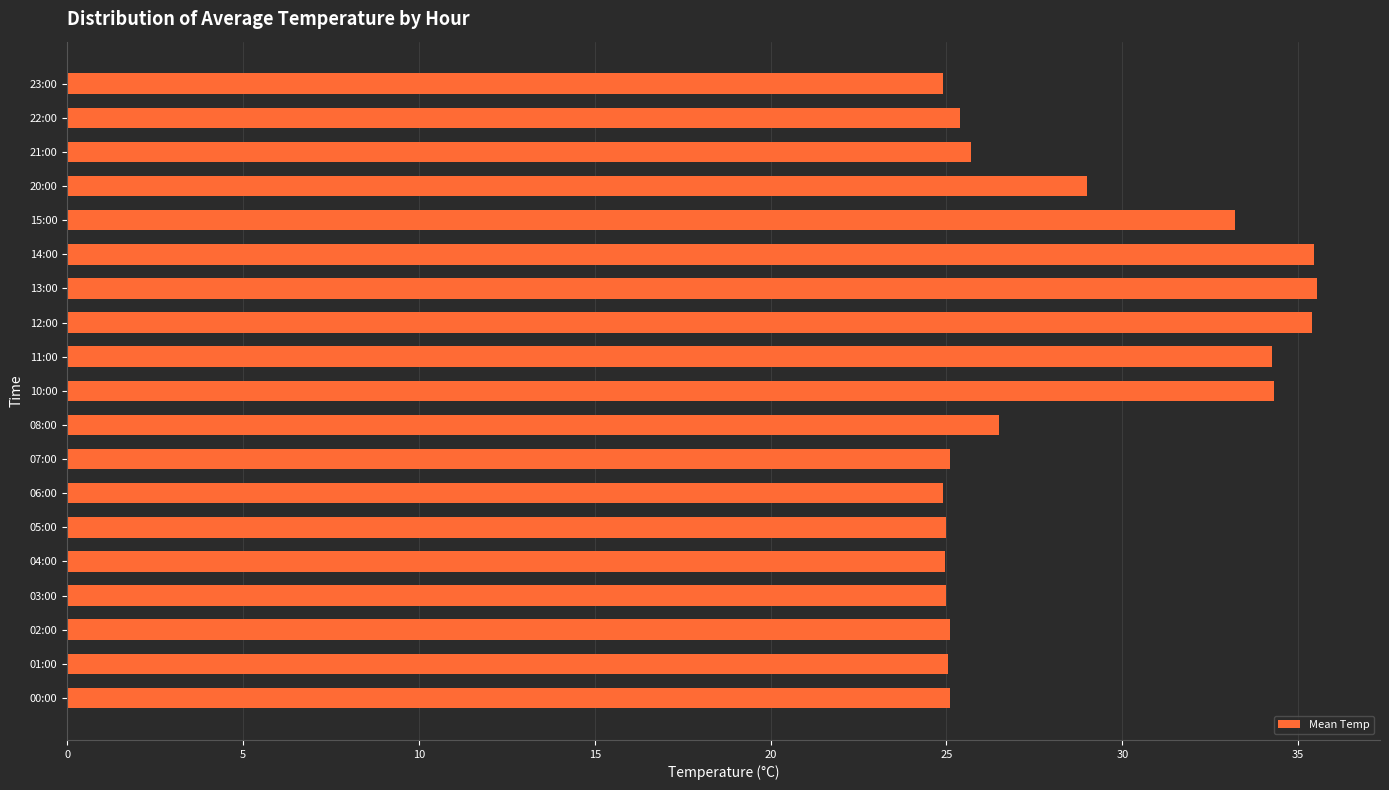

What is the difference between the values at 06:00 and 10:00?

9.4